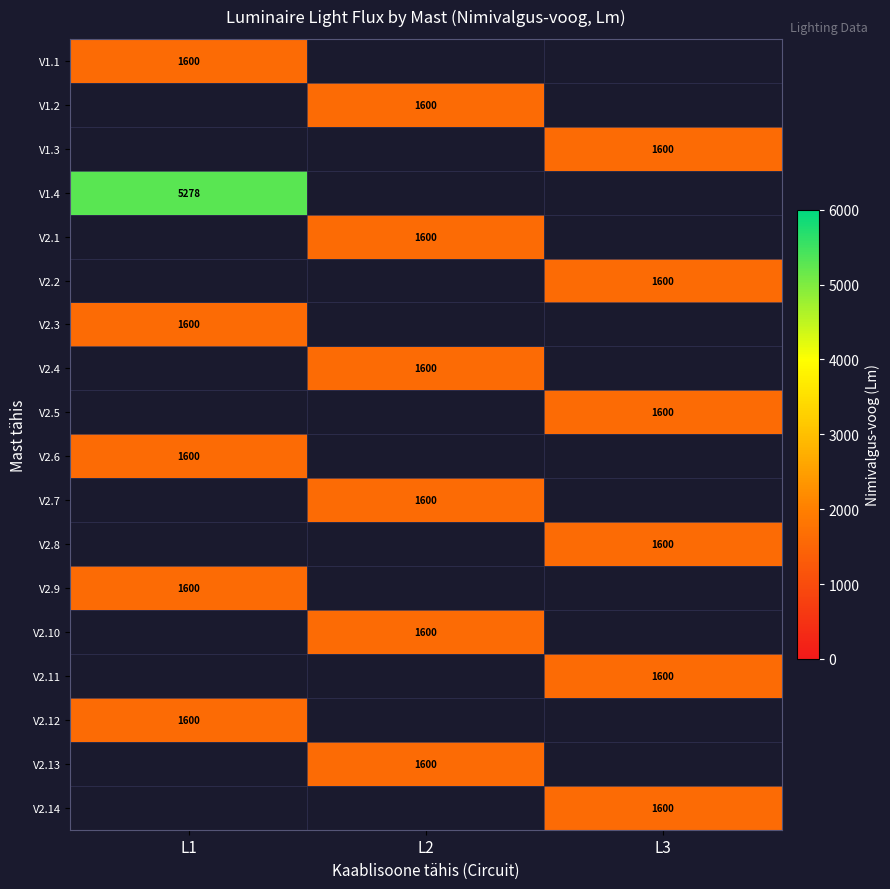

What is the difference between the highest and lowest values at L1?

3678.0